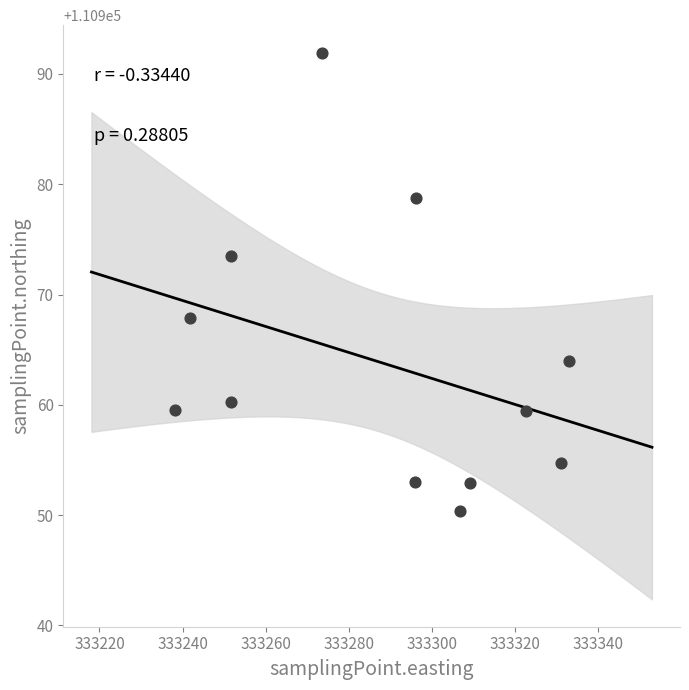

What Y value in the scatter plot is closest to 110971?

110973.5